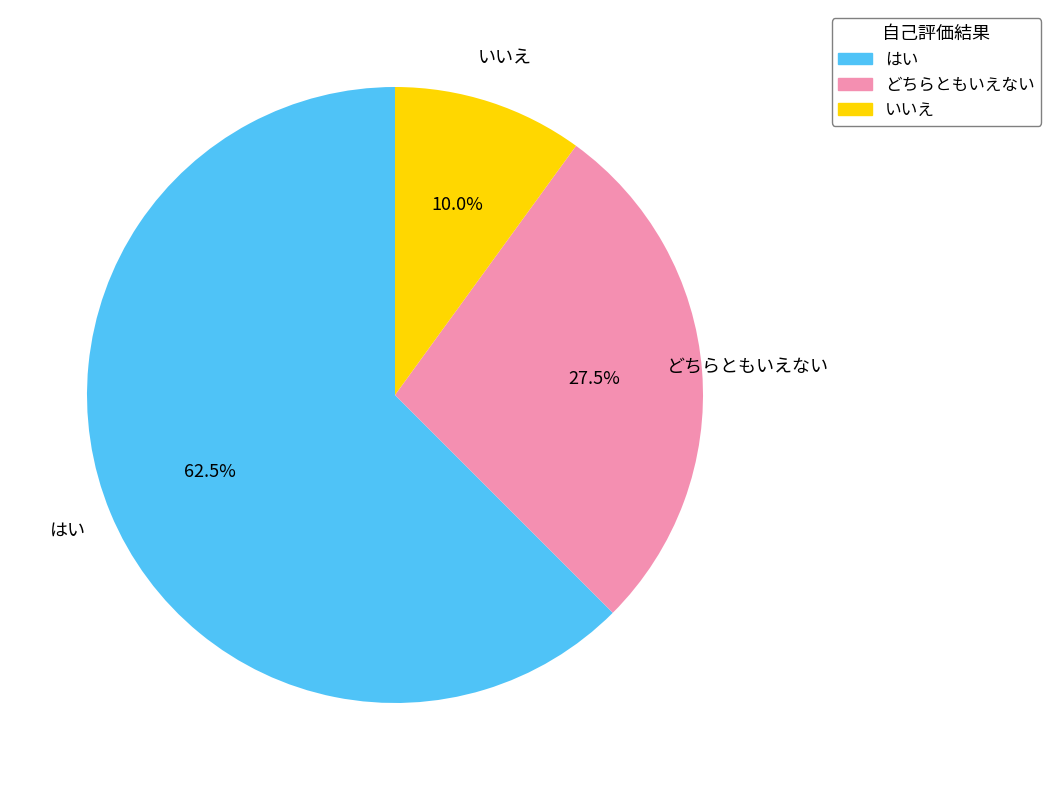

To the nearest percent, what is the difference between the largest and smallest slice percentages?

52%